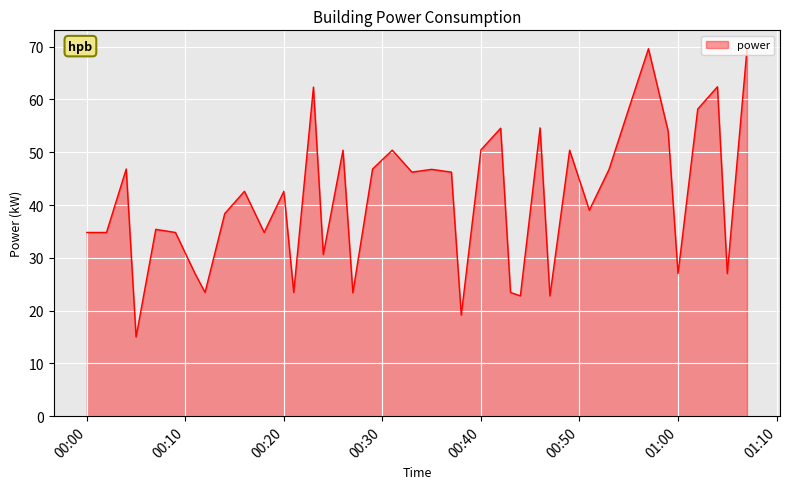

What is the smallest value displayed?

15.0